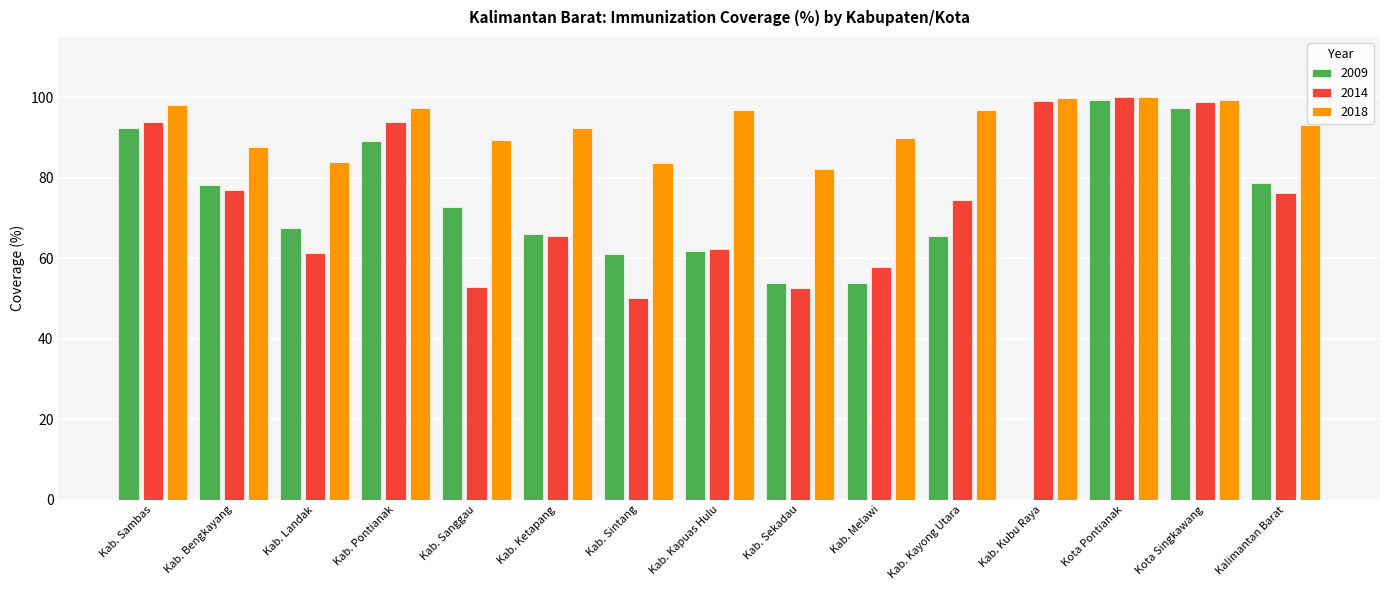

Is it true that 2018 equals 28.1 at Kab. Kubu Raya?

False